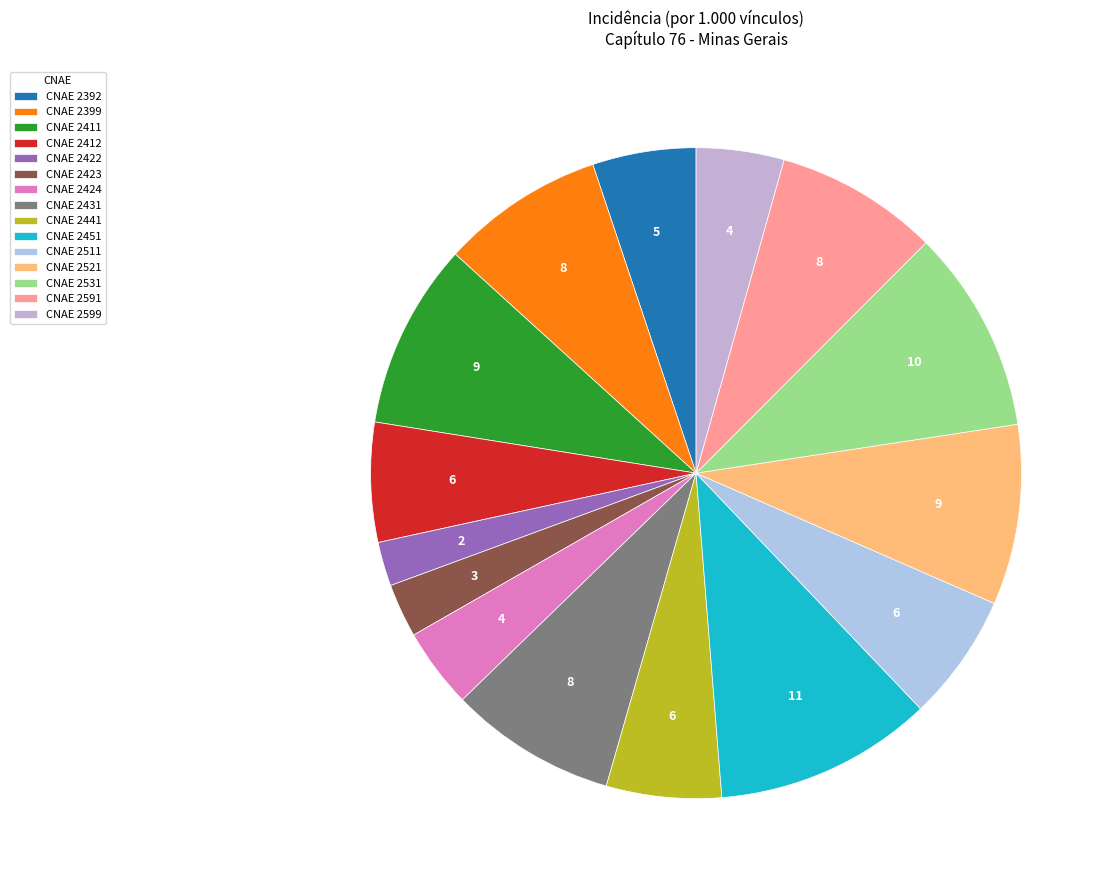

How many segments does this pie chart have?

15